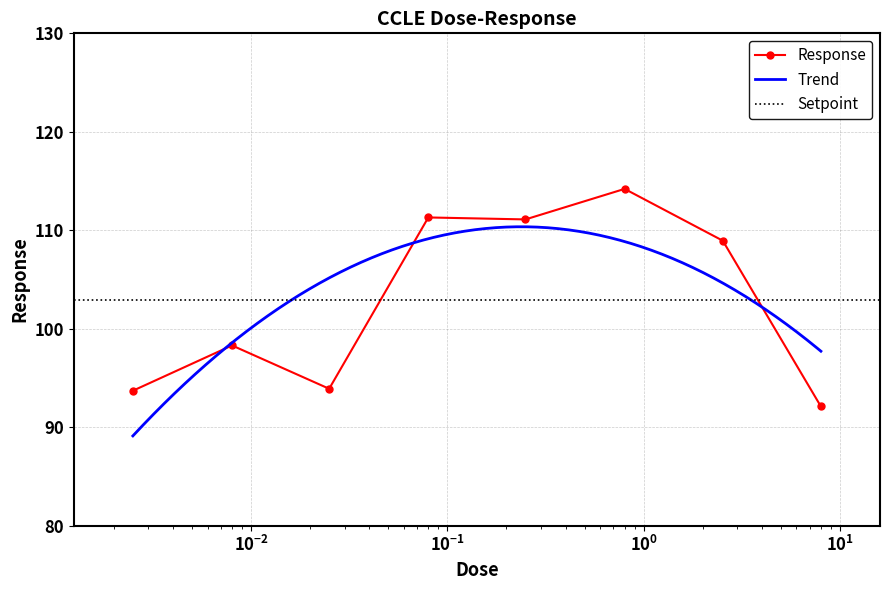

List the labels in order of value, largest first.

0.8, 0.08, 0.25, 2.53, 0.008, 0.025, 0.0025, 8.0